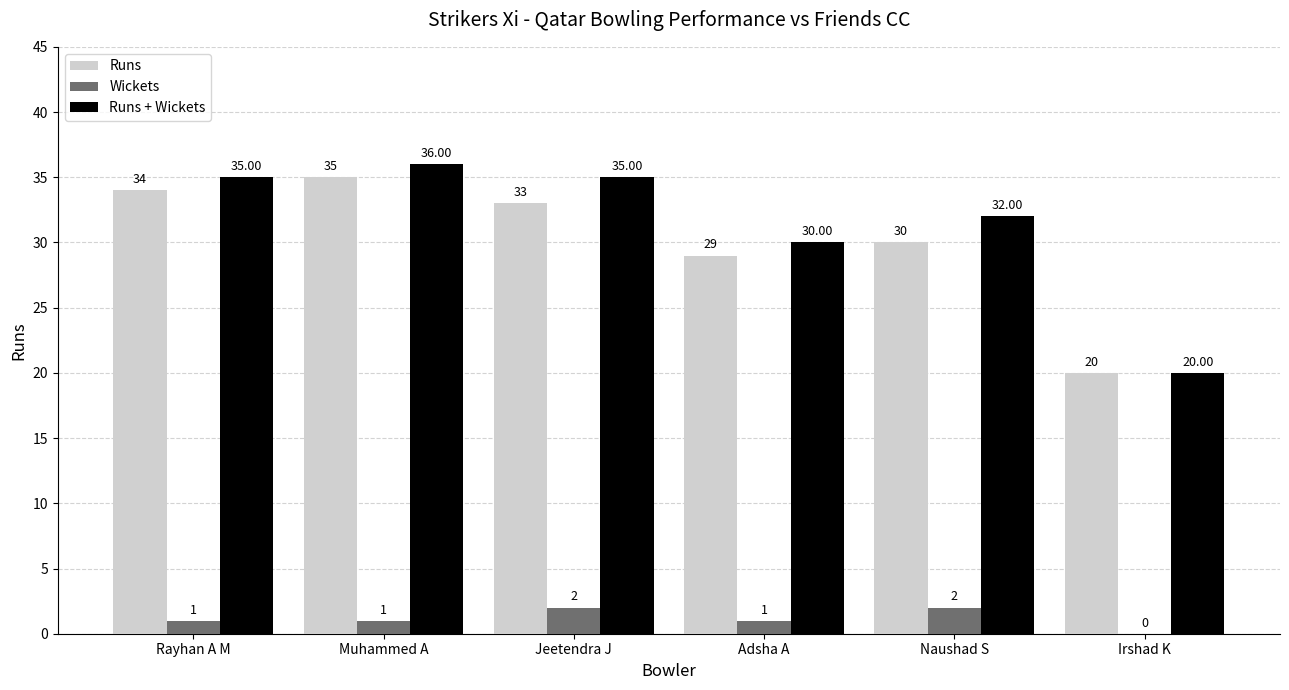

What is the sum of the Runs + Wickets values at Muhammed A and Jeetendra J?

71